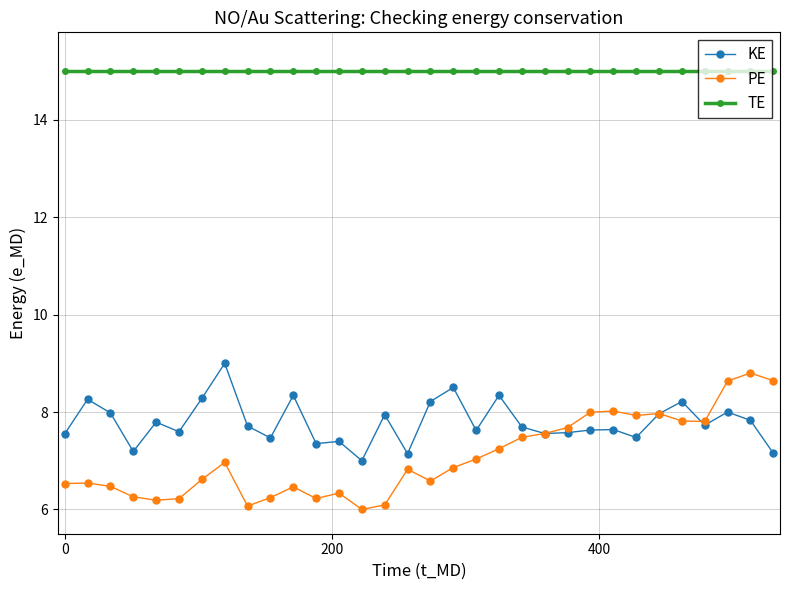

What are all the series names shown in the legend?

KE, PE, TE